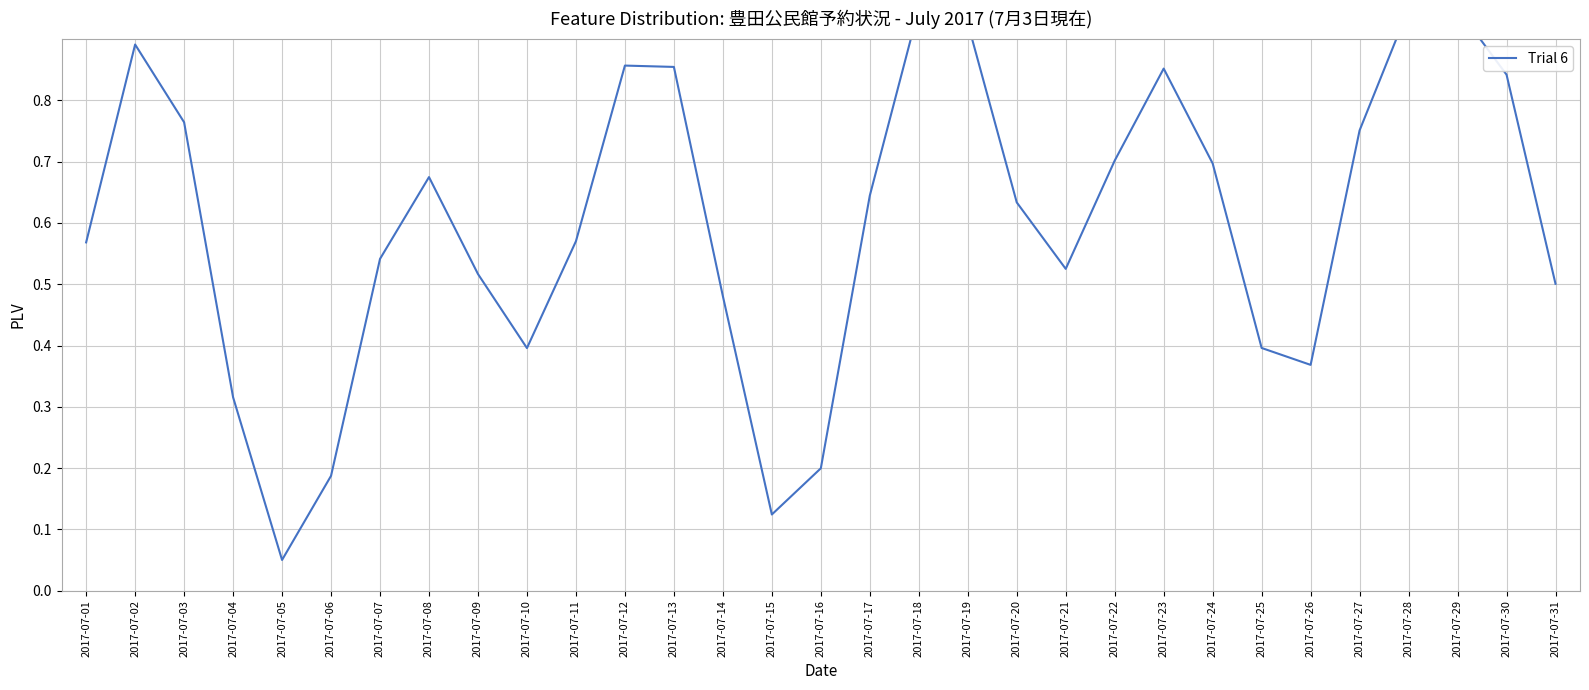

Does the chart display data point markers on the line(s)?

No